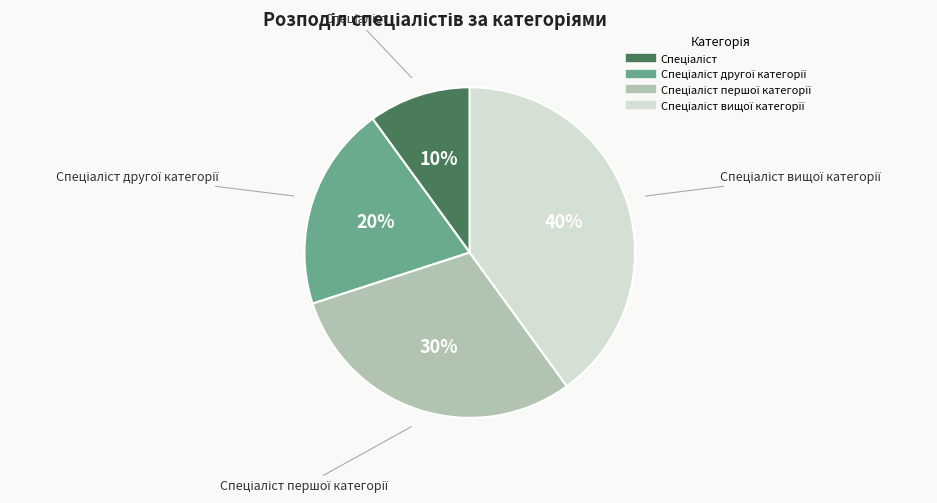

Count the number of slices in the pie.

4